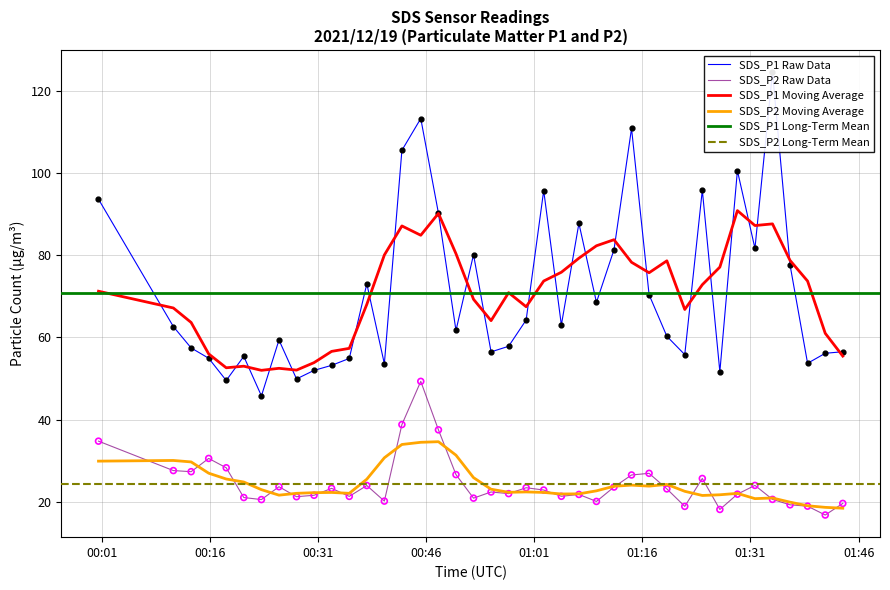

What is the minimum value for SDS_P2 Moving Average?

18.5